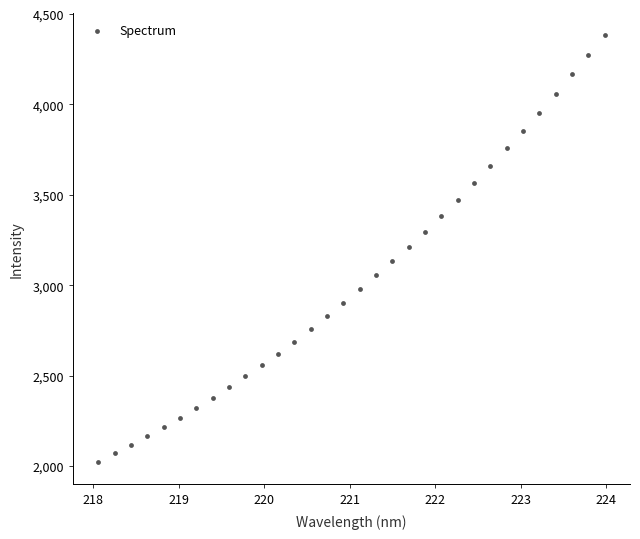

What is the range of X values (max minus min)?

5.9